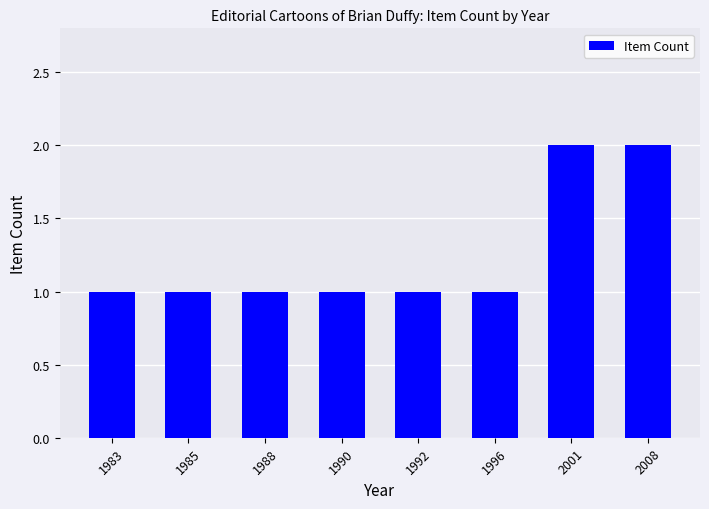

The chart shows a value of 2 at 1996. True or false?

False